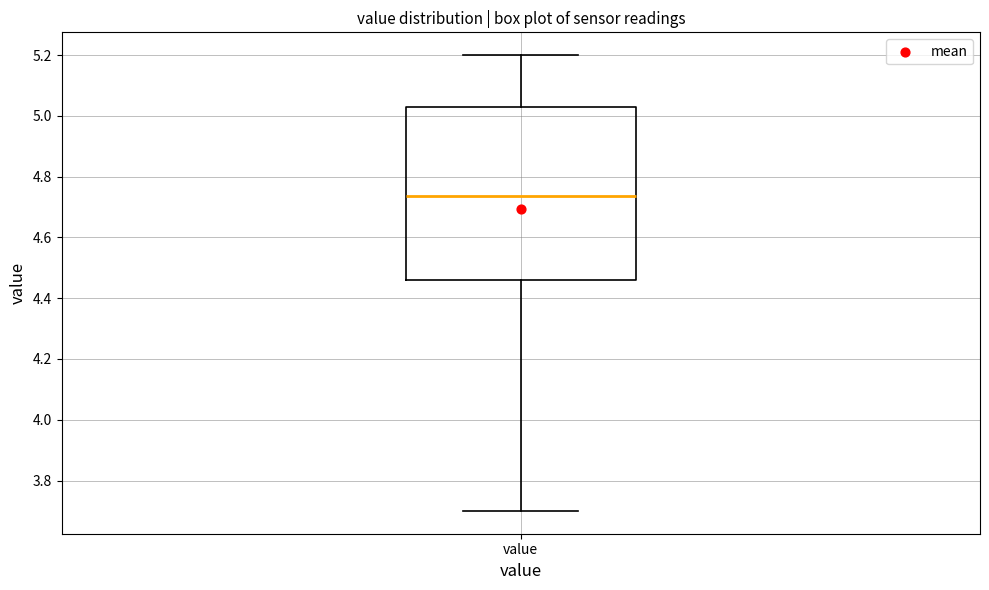

Where does the upper whisker of the box for value end on the y-axis? The values are not printed on the chart, so give them approximately, as read against the axis.

5.20